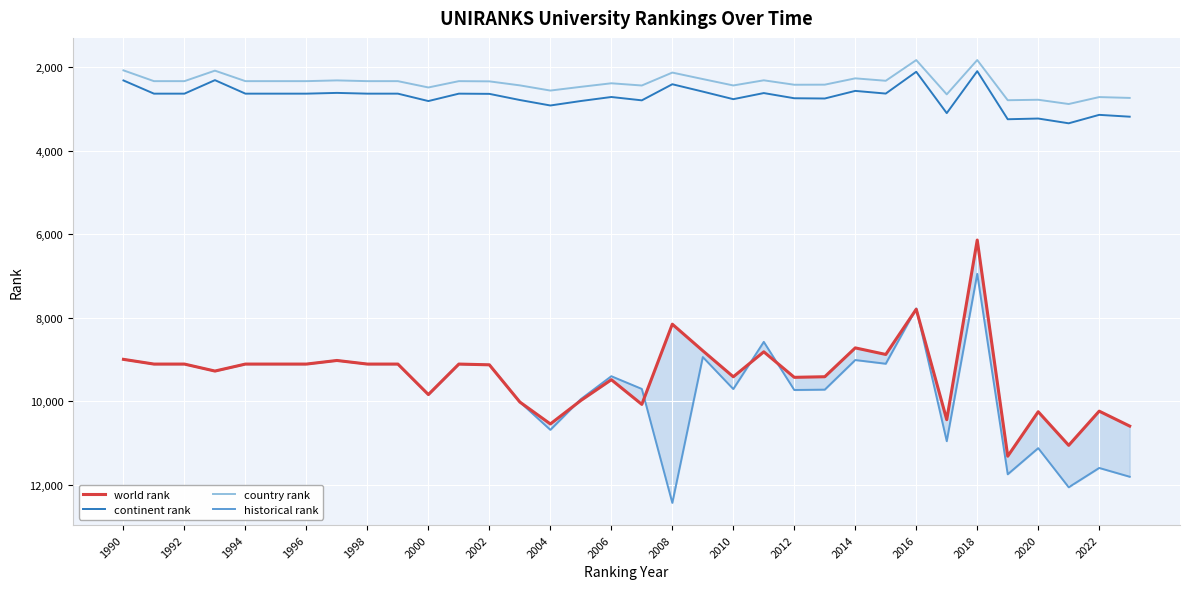

Is the value of continent rank at 2016 greater than the value of country rank at 2010?

No